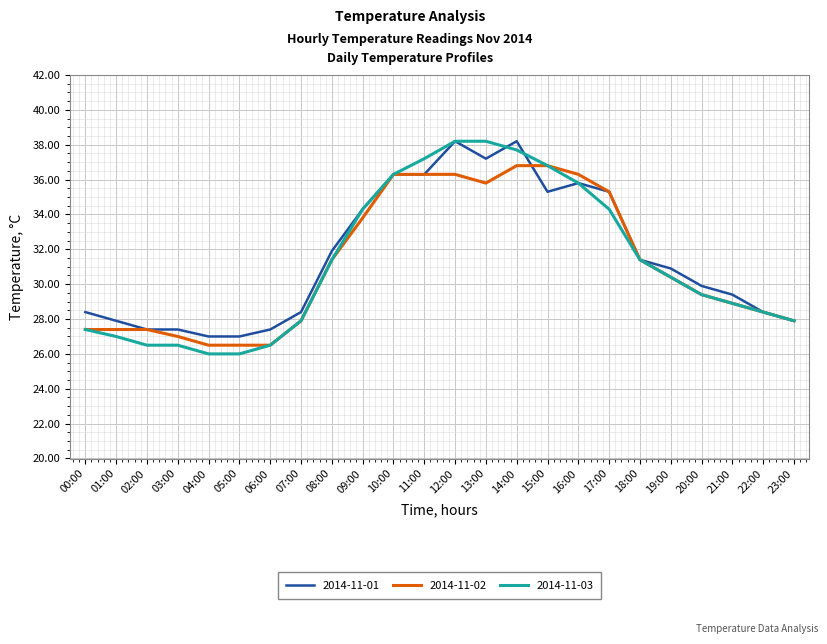

How many values in the 2014-11-02 series exceed 30?

12